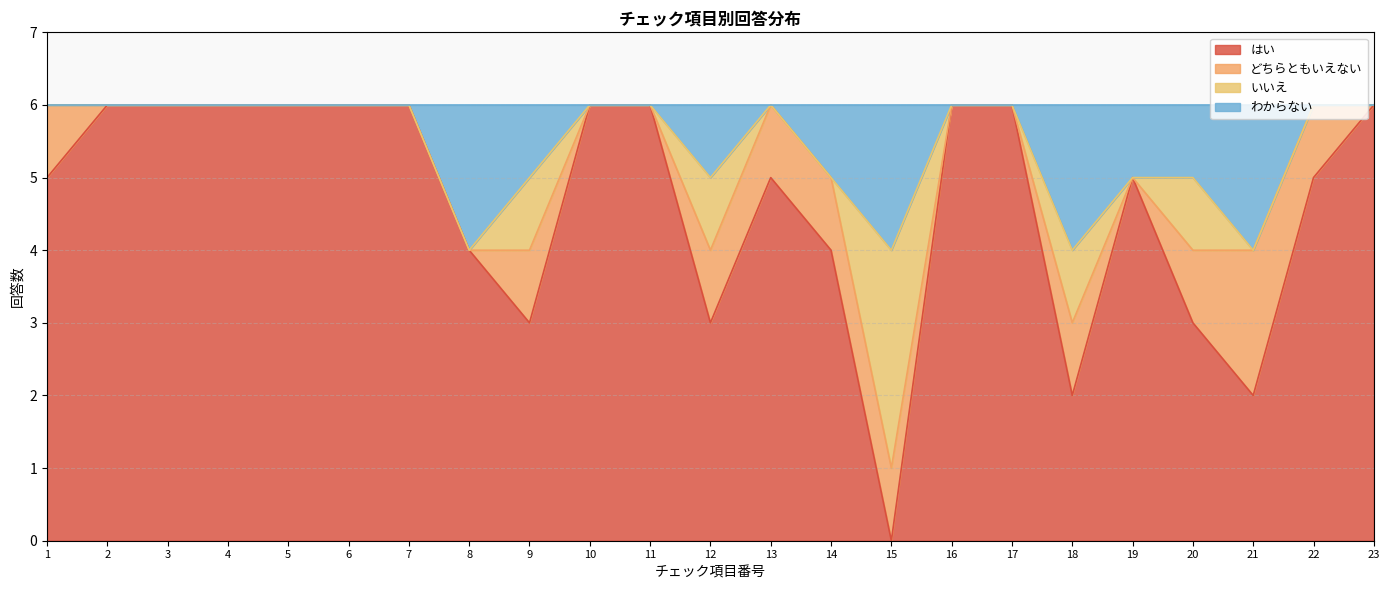

True or false: はい has a value of 3 at 7.

False